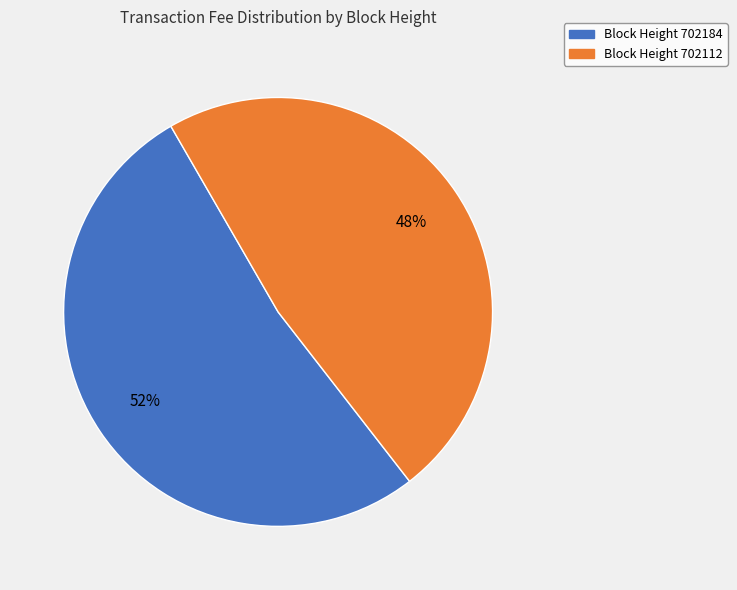

Does any single category account for the majority?

Yes